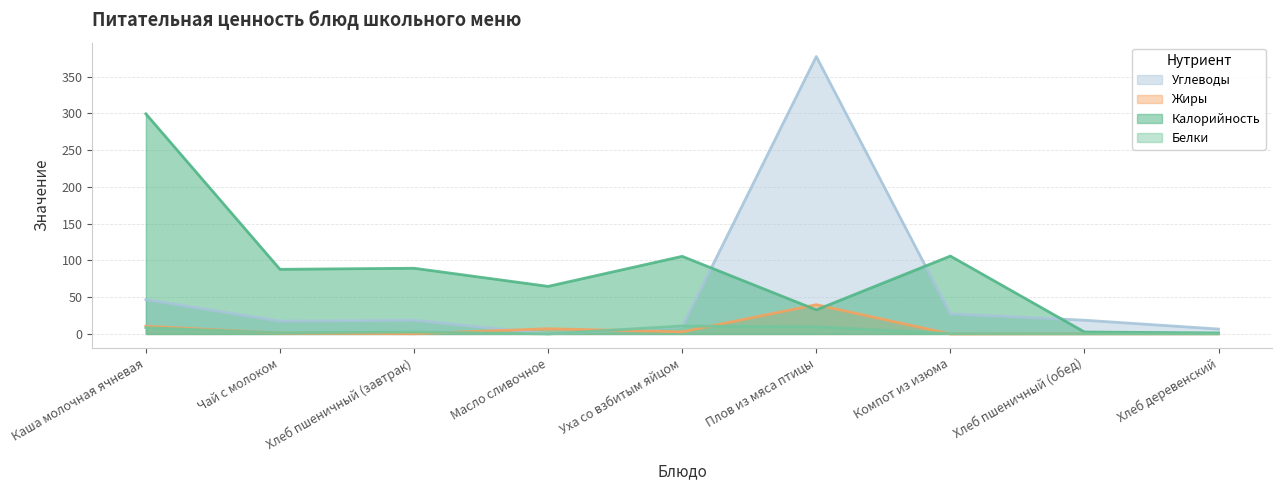

What is the sum of the Белки values at Масло сливочное and Хлеб деревенский?

0.3